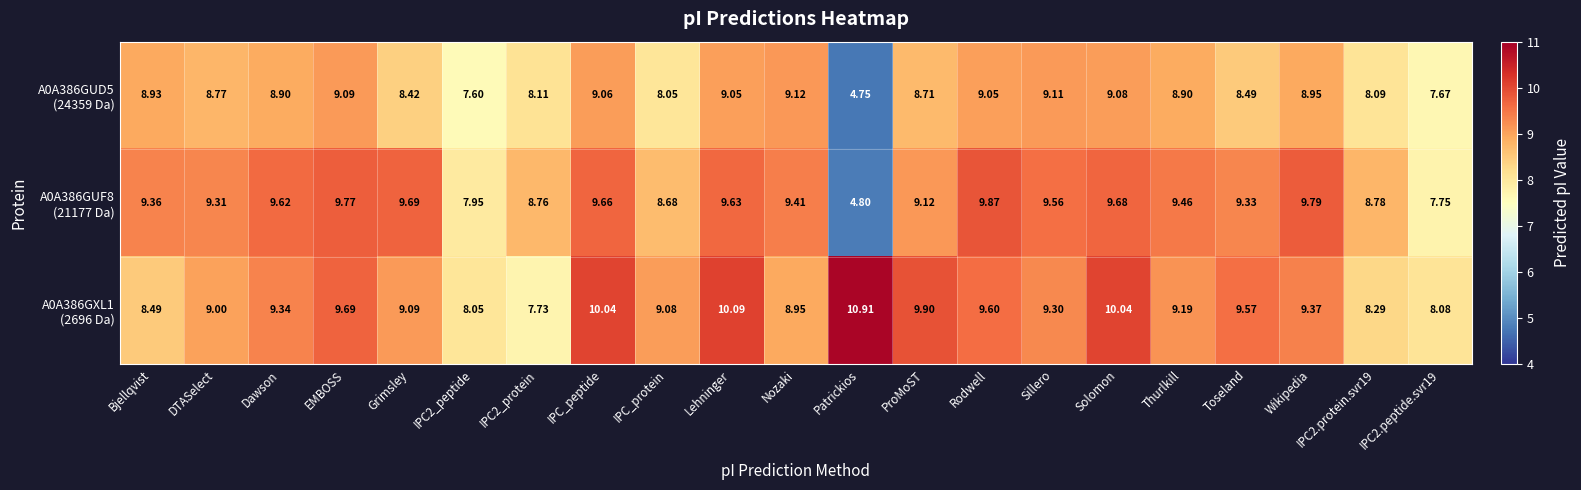

Which category has the highest value across all series?

Patrickios